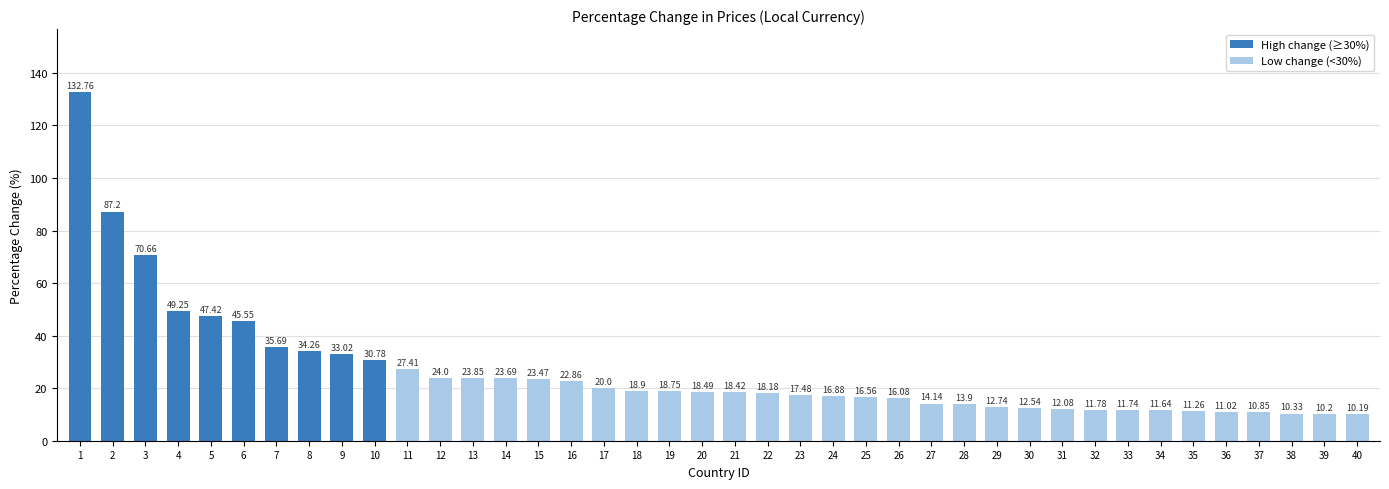

List the labels in order of value, smallest first.

40, 39, 38, 37, 36, 35, 34, 33, 32, 31, 30, 29, 28, 27, 26, 25, 24, 23, 22, 21, 20, 19, 18, 17, 16, 15, 14, 13, 12, 11, 10, 9, 8, 7, 6, 5, 4, 3, 2, 1